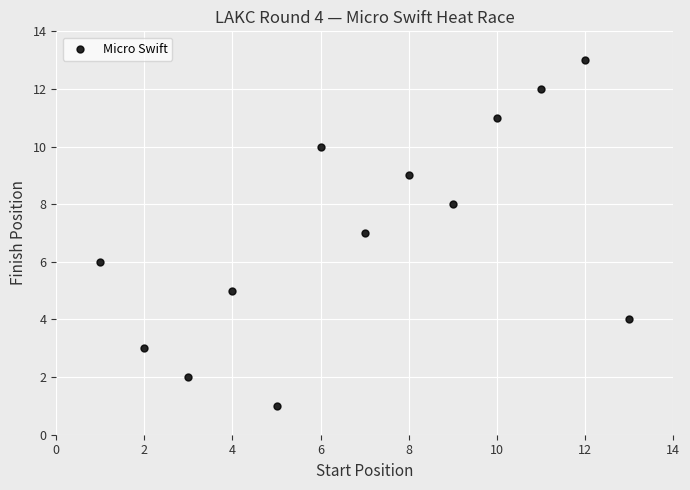

What is the range of Y values (max minus min)?

12